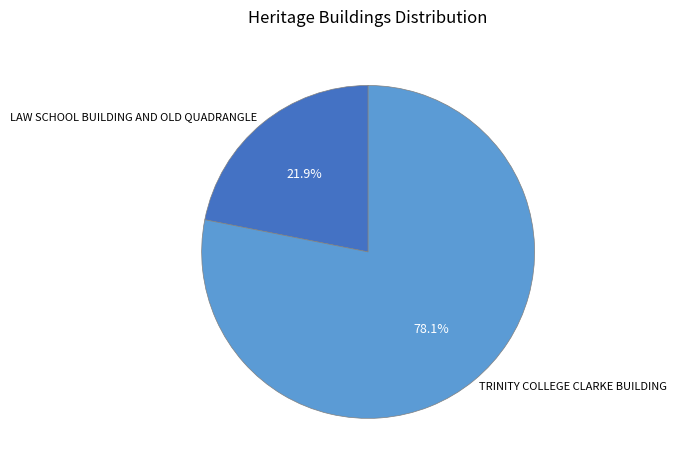

Combined, what portion of the pie is LAW SCHOOL BUILDING AND OLD QUADRANGLE and TRINITY COLLEGE CLARKE BUILDING?

100.0%